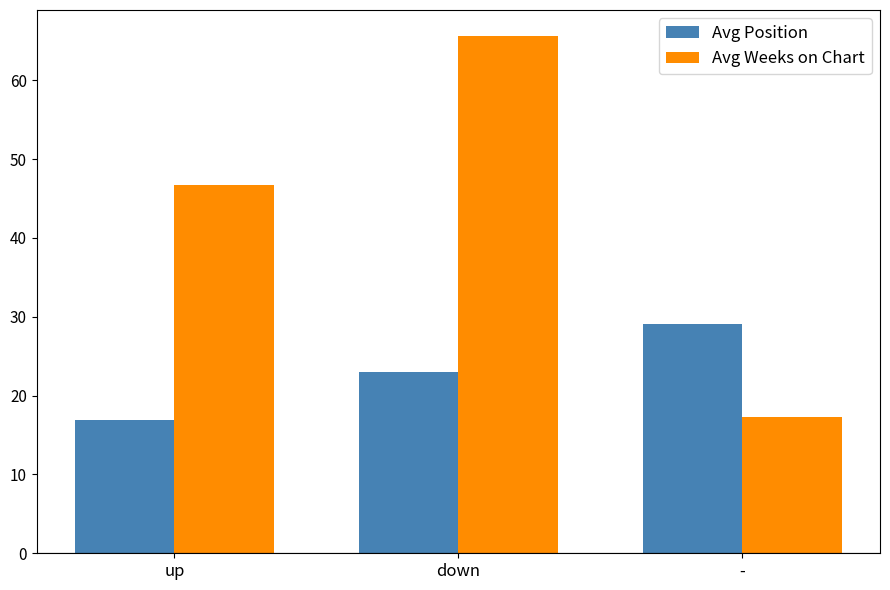

Which series has the largest total across all categories?

Avg Weeks on Chart